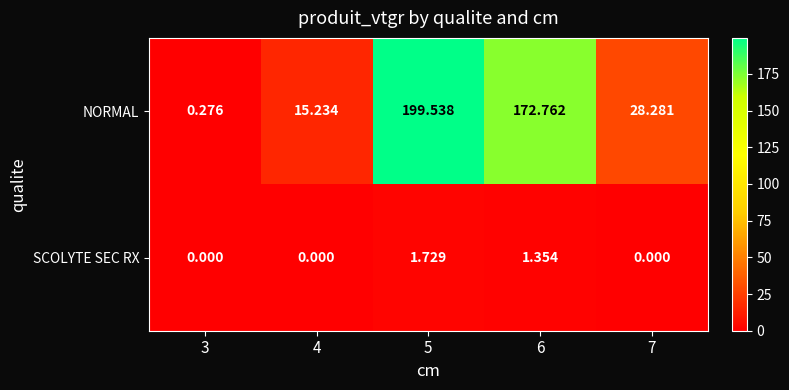

Which series has the largest total across all categories?

NORMAL